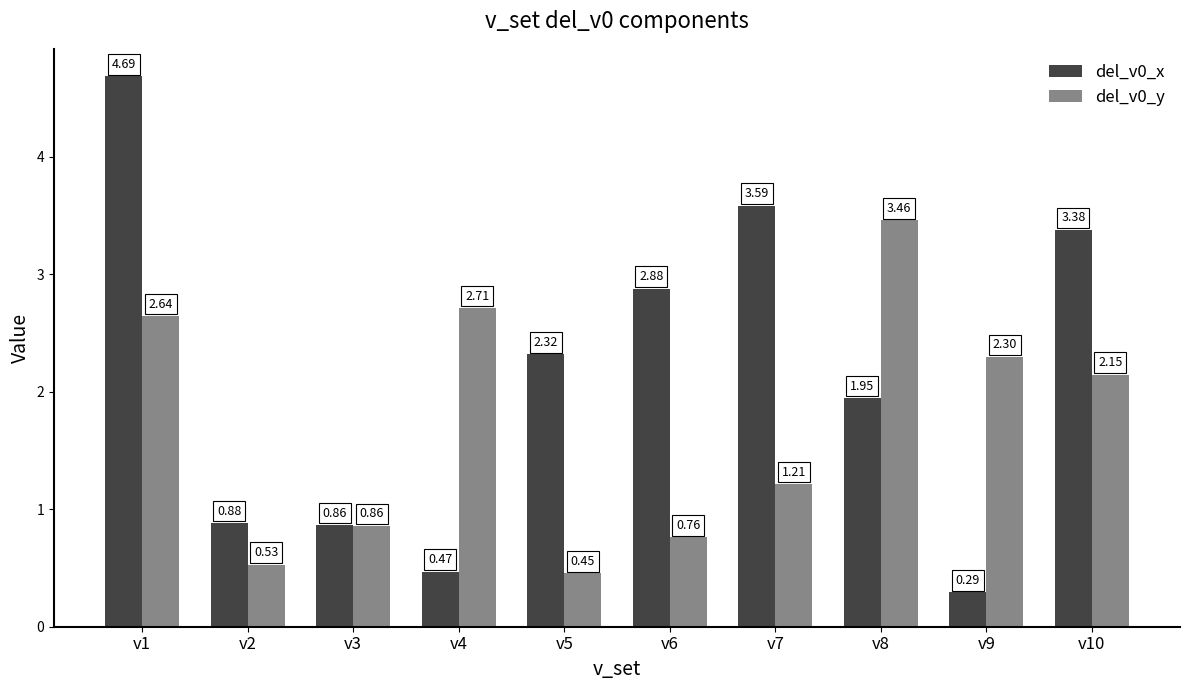

What is the sum of the del_v0_y values at v7 and v8?

4.7